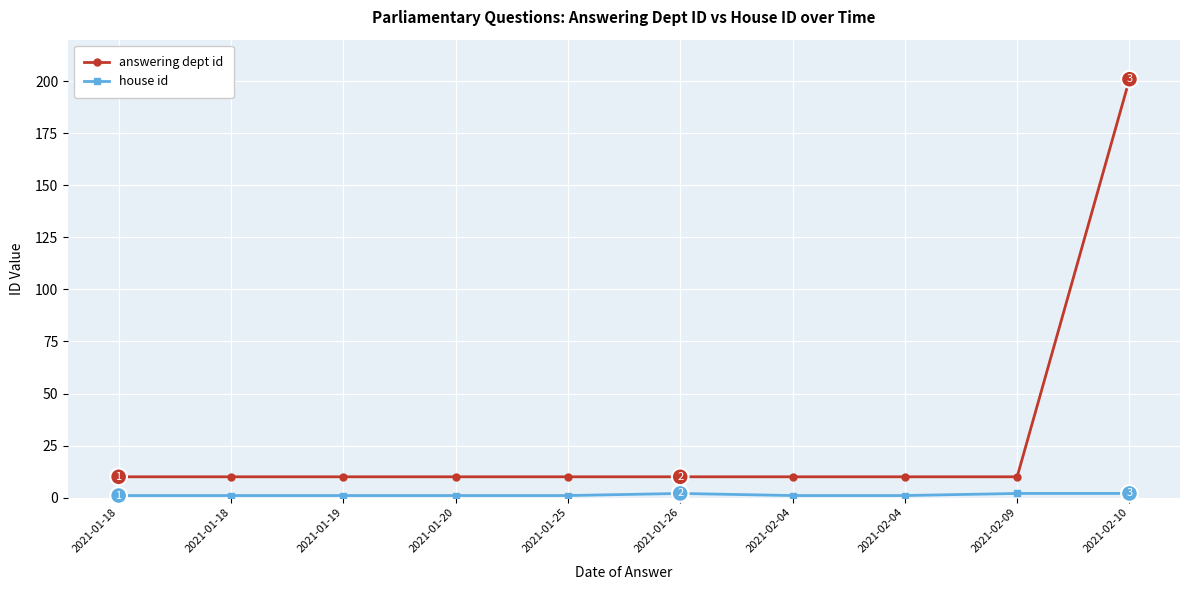

How many distinct data groups are displayed?

2